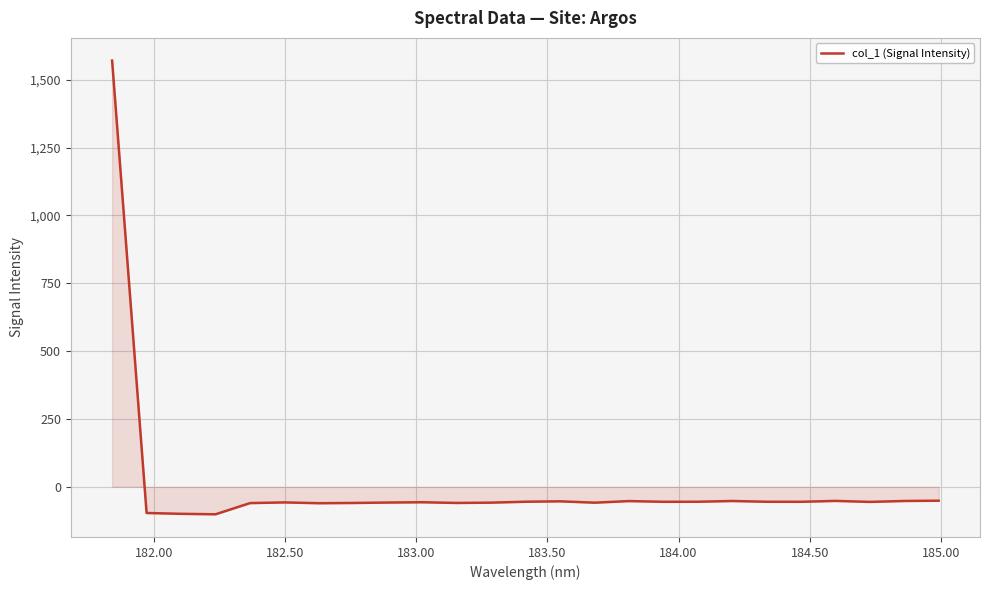

What is the greatest value displayed?

1570.5